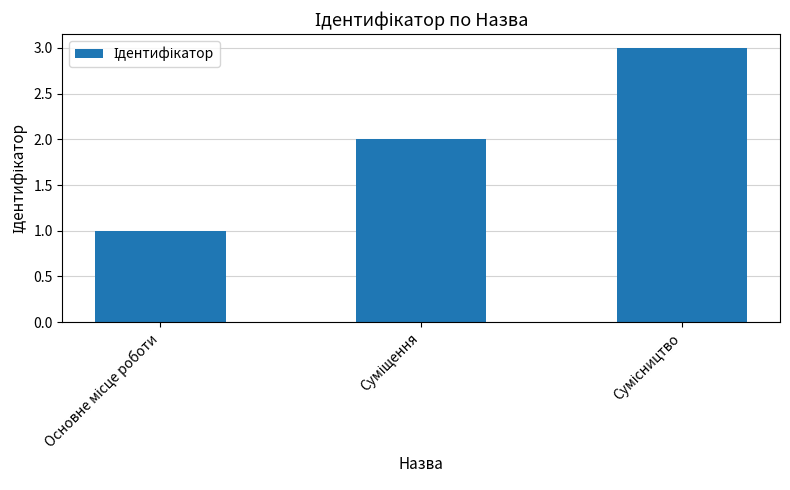

What is the smallest value displayed?

1